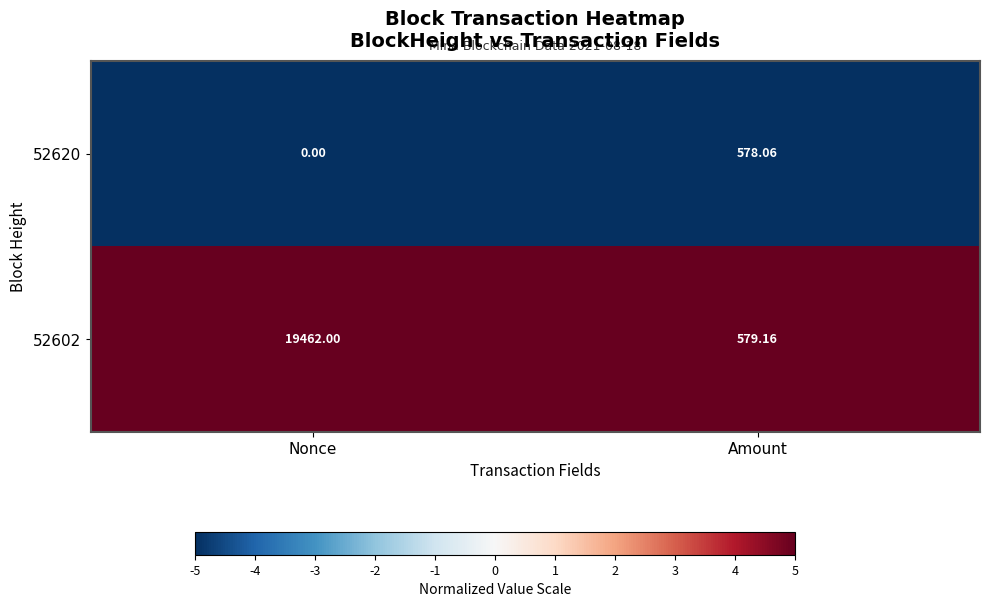

Where is 52620 nearest to the value 289?

Nonce